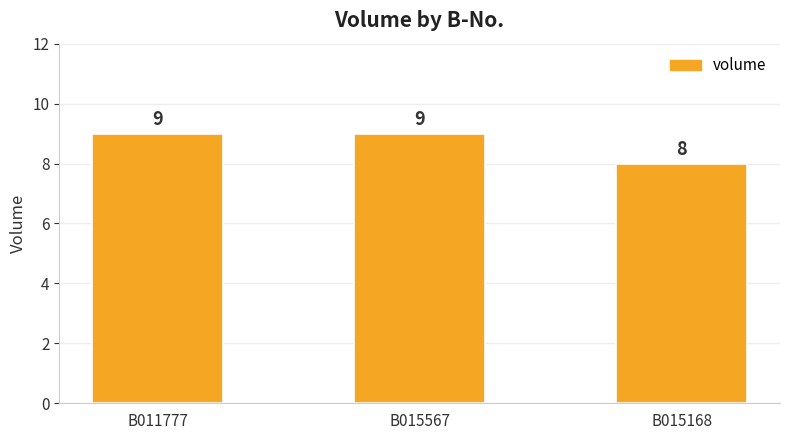

Reading left to right, list all the values displayed in this chart.

9	9	8